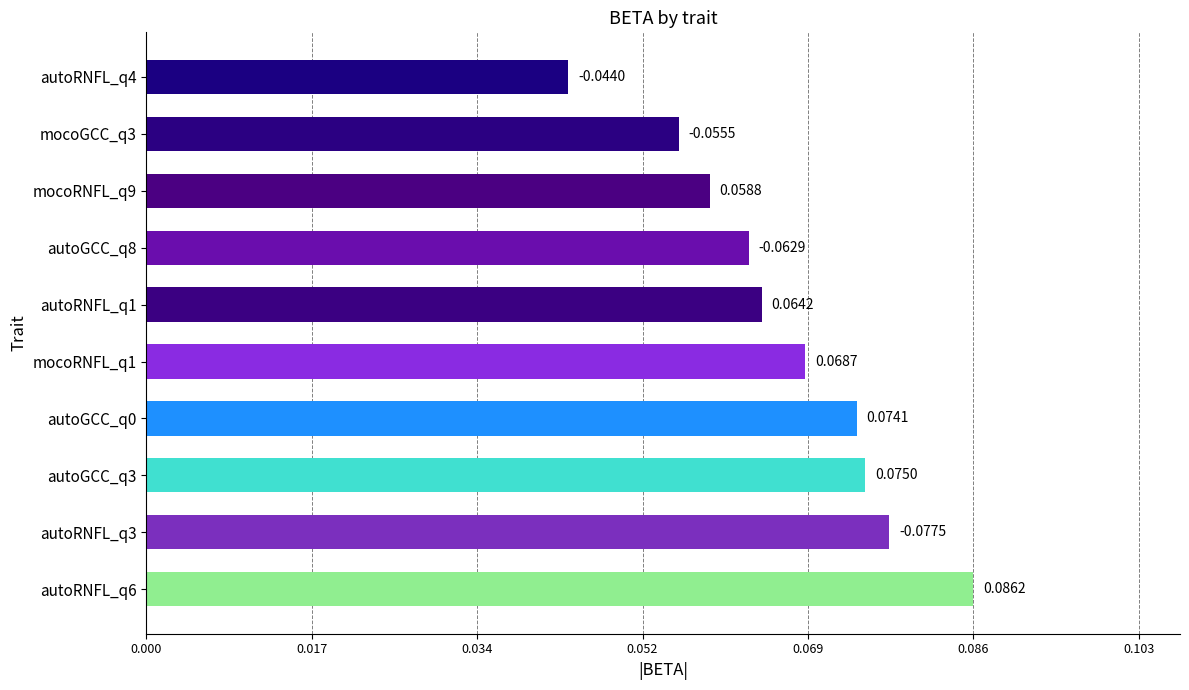

At which label is the value closest to 0?

autoRNFL_q4